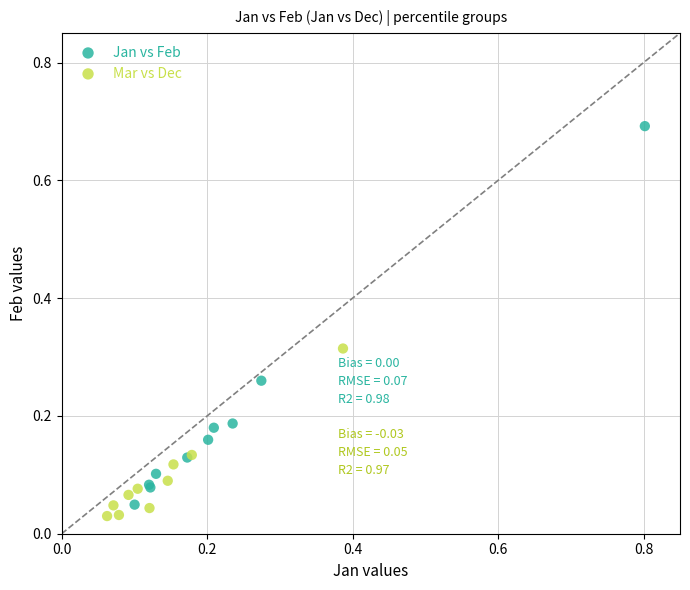

Which series has the widest spread of Y values?

Jan vs Feb